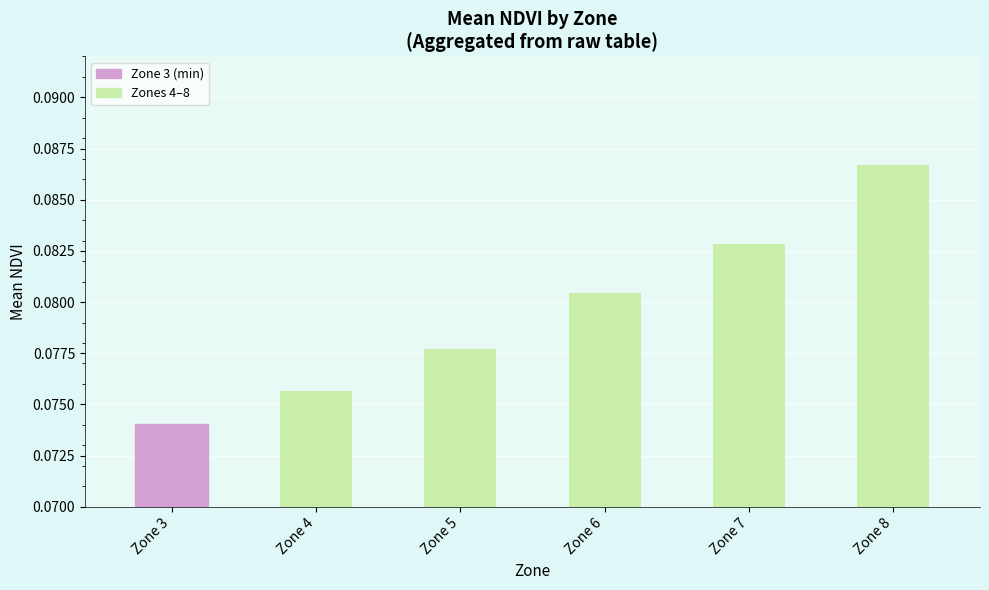

How many data points does each series have?

6